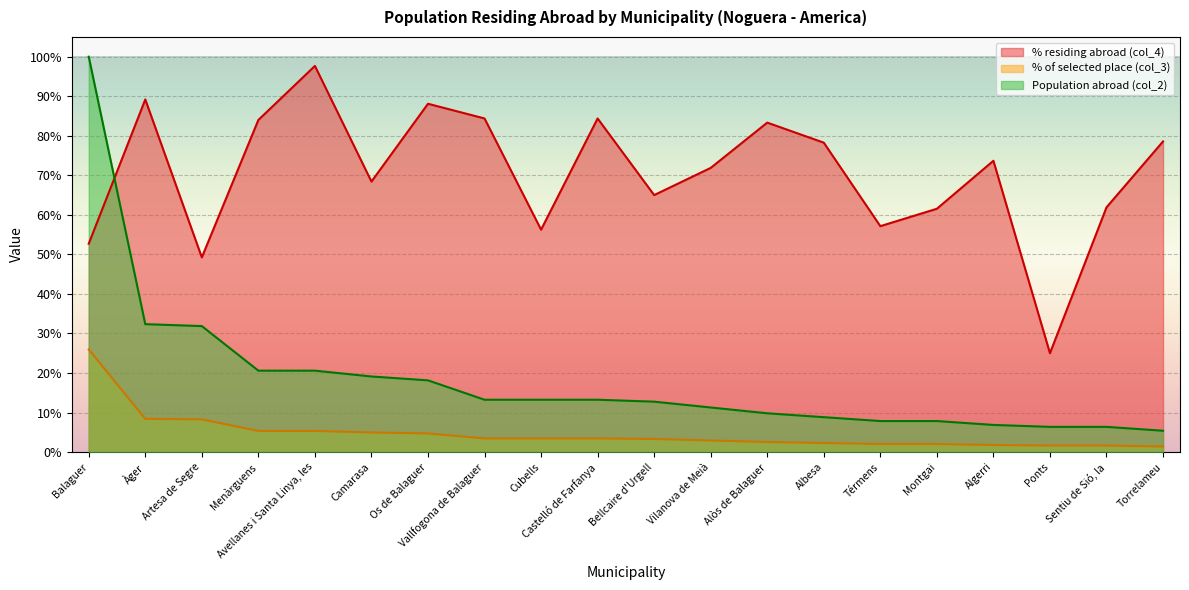

What is the average value of the % residing abroad (col_4) series?

70.5